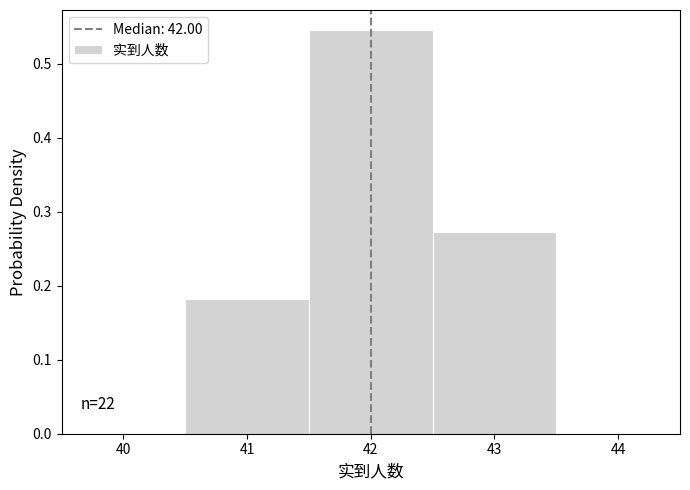

Which range on the x-axis has the tallest bar?

41.5 to 42.5